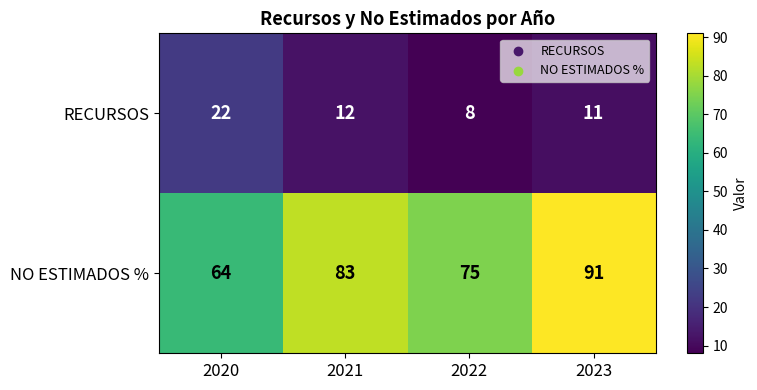

How many series are shown in this chart?

2